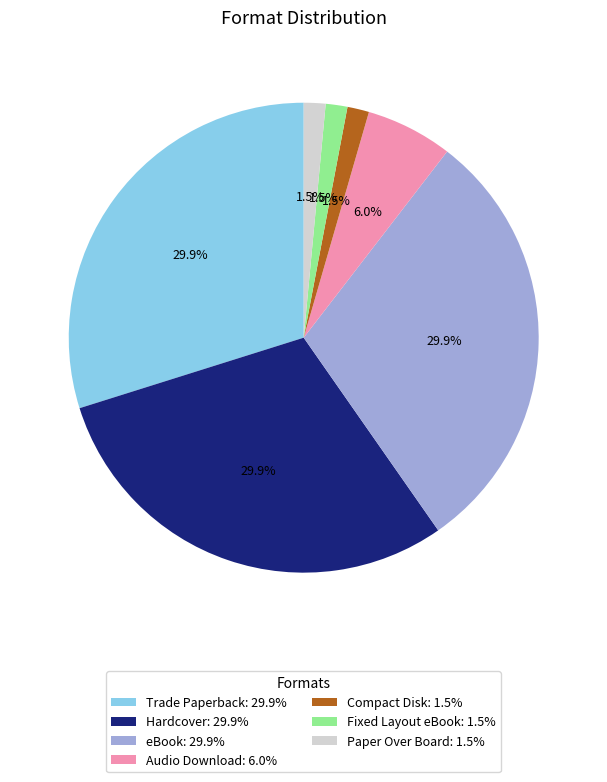

Does eBook: 29.9% account for over 50% of the chart?

No